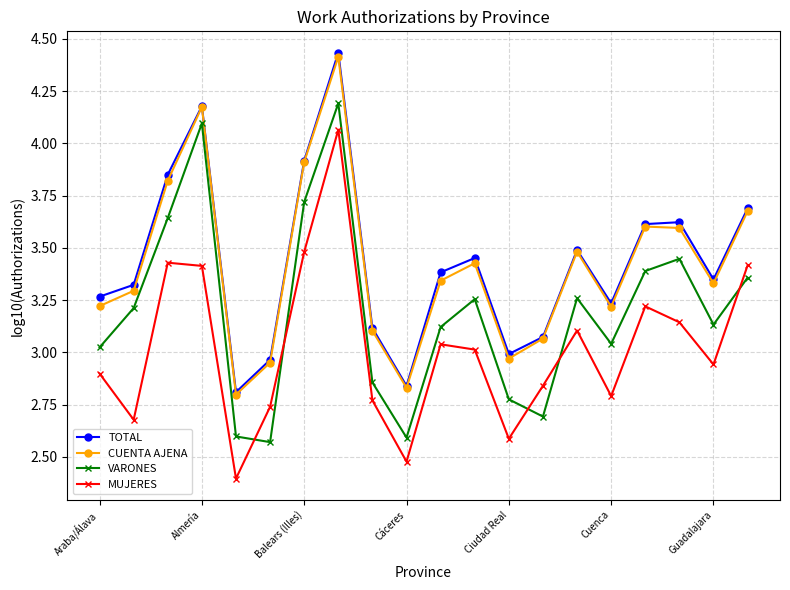

How many interior local valleys does the MUJERES series have?

6